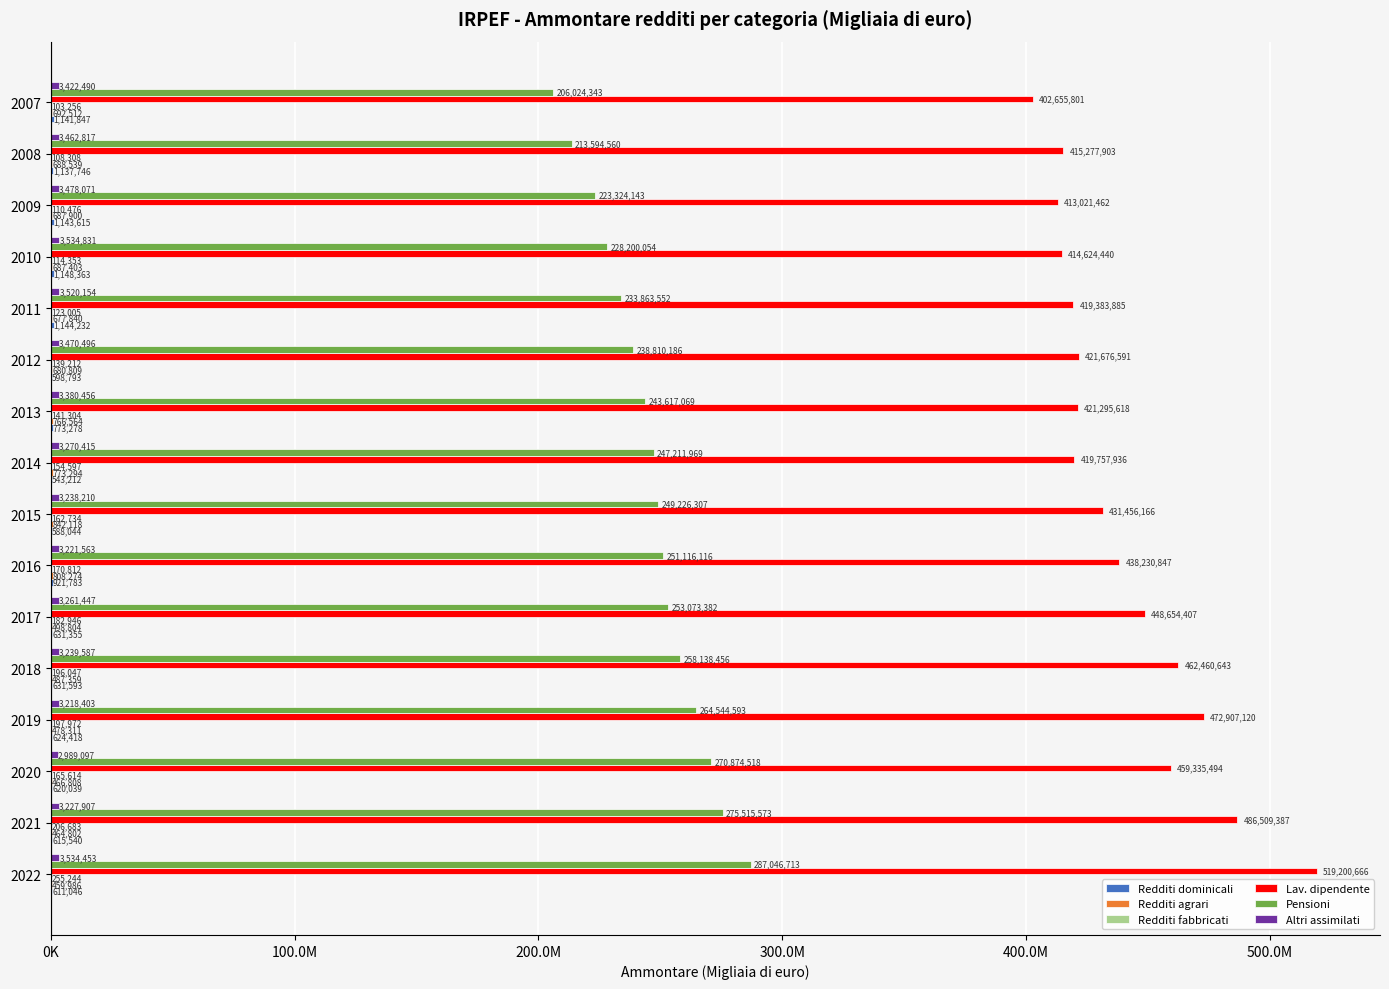

List the series in order of their peak value, lowest first.

Redditi fabbricati, Redditi agrari, Redditi dominicali, Altri assimilati, Pensioni, Lav. dipendente